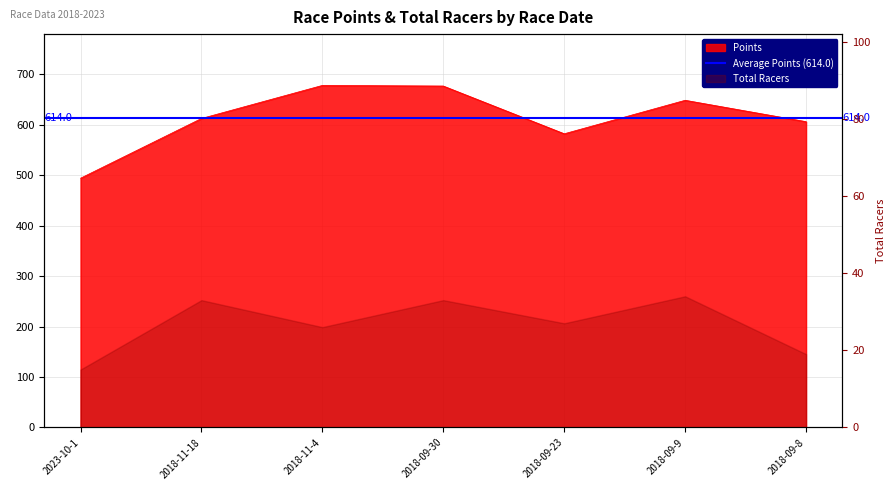

What is the approximate value at 2018-11-18?

612.4